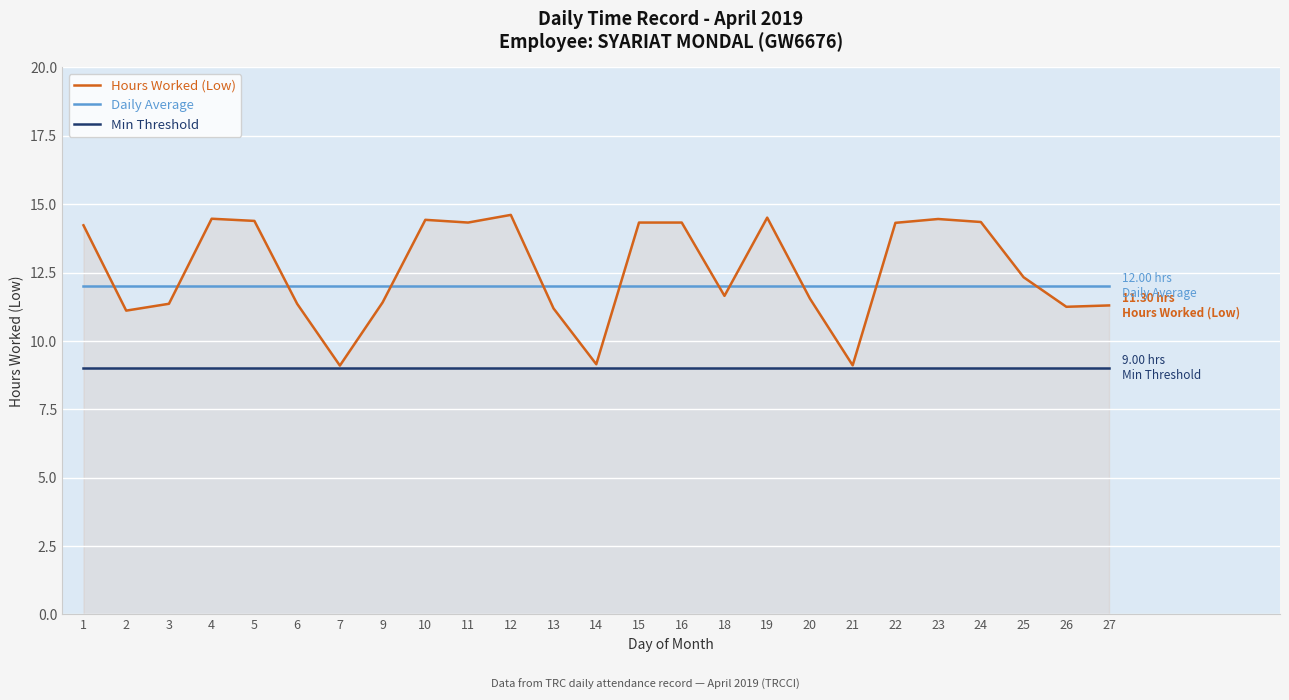

How many lines are shown in the chart?

3